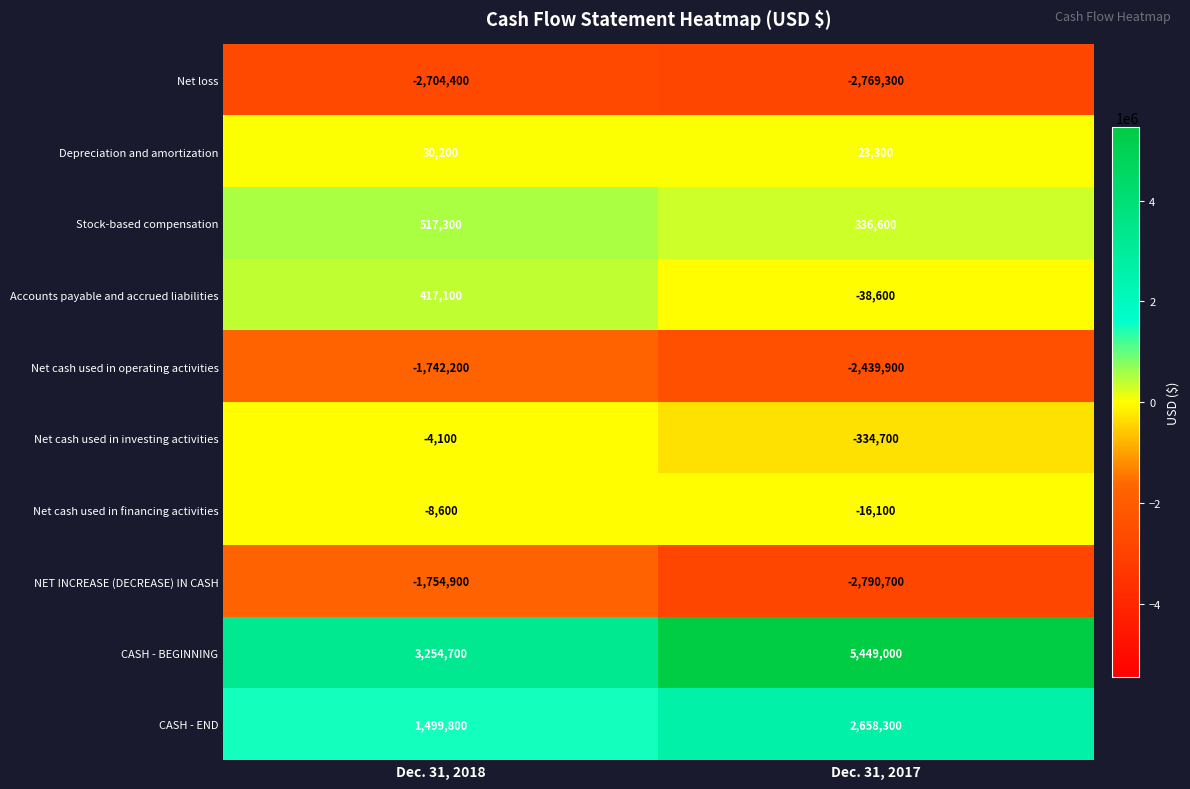

Reading left to right, list all the values displayed in this chart.

Net loss: -2704400	-2769300
Depreciation and amortization: 30200	23300
Stock-based compensation: 517300	336600
Accounts payable and accrued liabilities: 417100	-38600
Net cash used in operating activities: -1742200	-2439900
Net cash used in investing activities: -4100	-334700
Net cash used in financing activities: -8600	-16100
NET INCREASE (DECREASE) IN CASH: -1754900	-2790700
CASH - BEGINNING: 3254700	5449000
CASH - END: 1499800	2658300